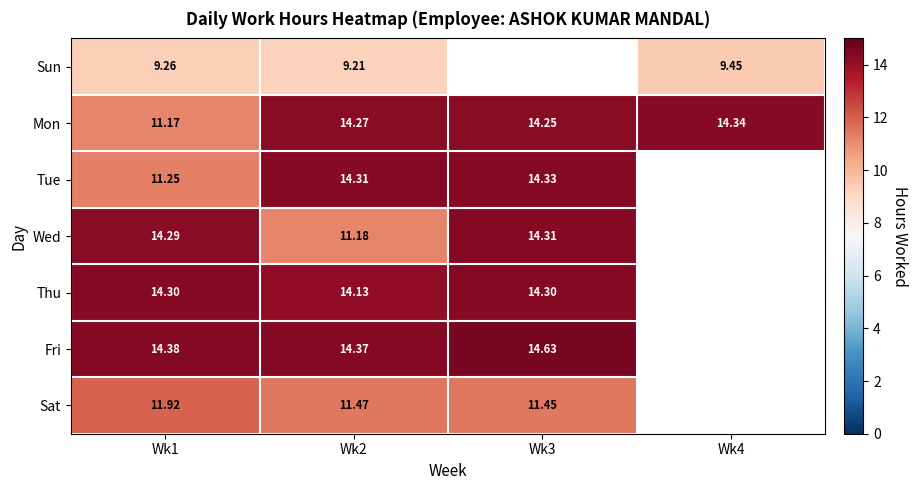

Is the value of Mon at Wk2 greater than the value of Tue at Wk1?

Yes